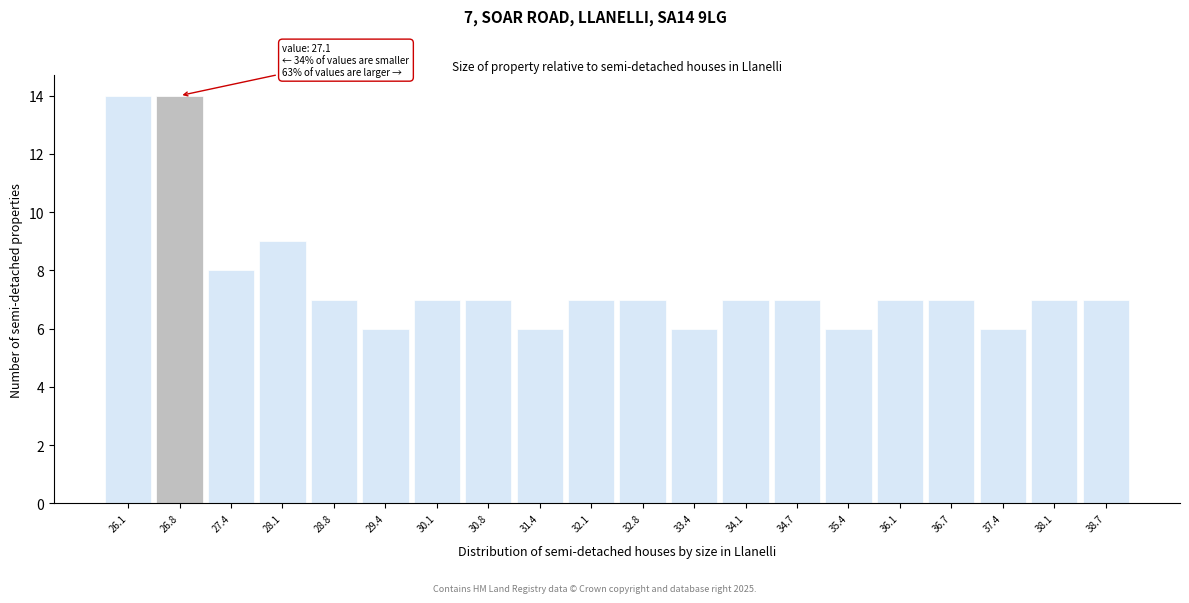

Reading left to right, what are all the values shown in this chart?

26.1=14	26.8=14	27.4=8	28.1=9	28.8=7	29.4=6	30.1=7	30.8=7	31.4=6	32.1=7	32.8=7	33.4=6	34.1=7	34.7=7	35.4=6	36.1=7	36.7=7	37.4=6	38.1=7	38.7=7